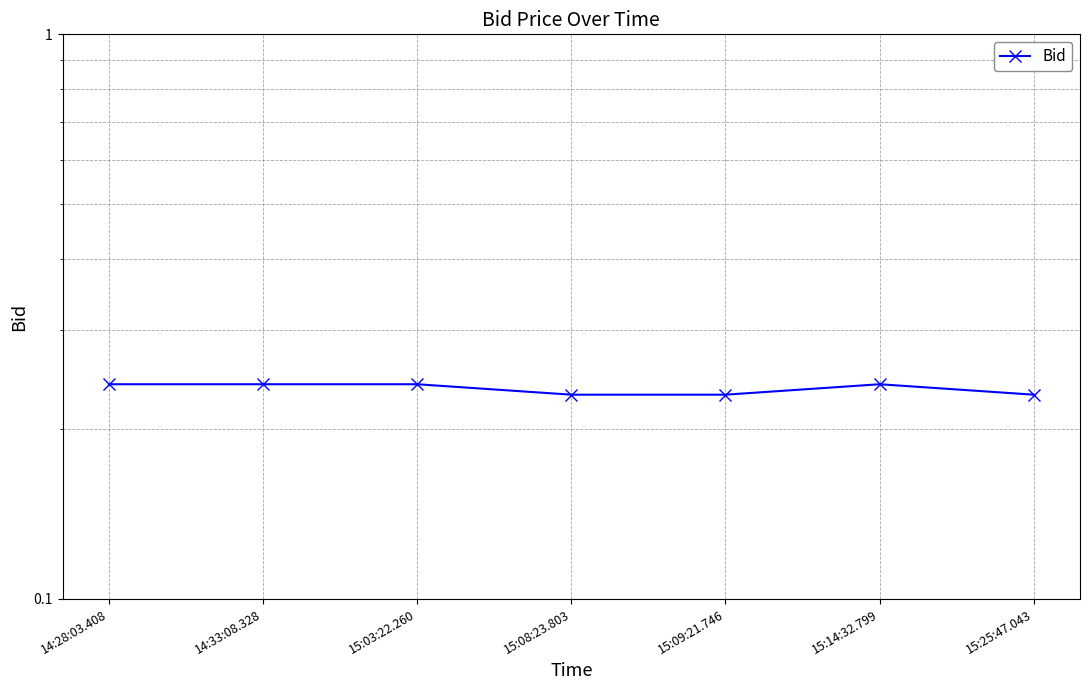

Reading right to left, transcribe all the data shown in this chart.

0.2	0.2	0.2	0.2	0.2	0.2	0.2